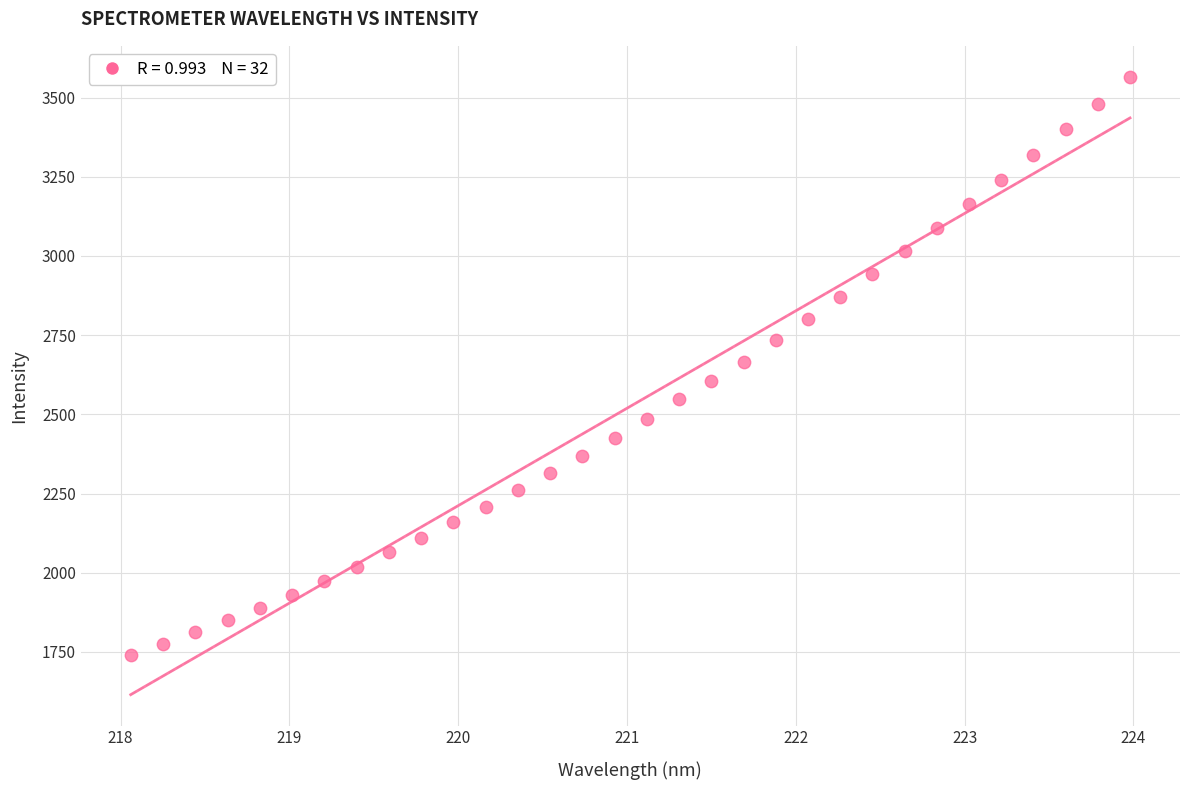

What is the range of X values (max minus min)?

5.9